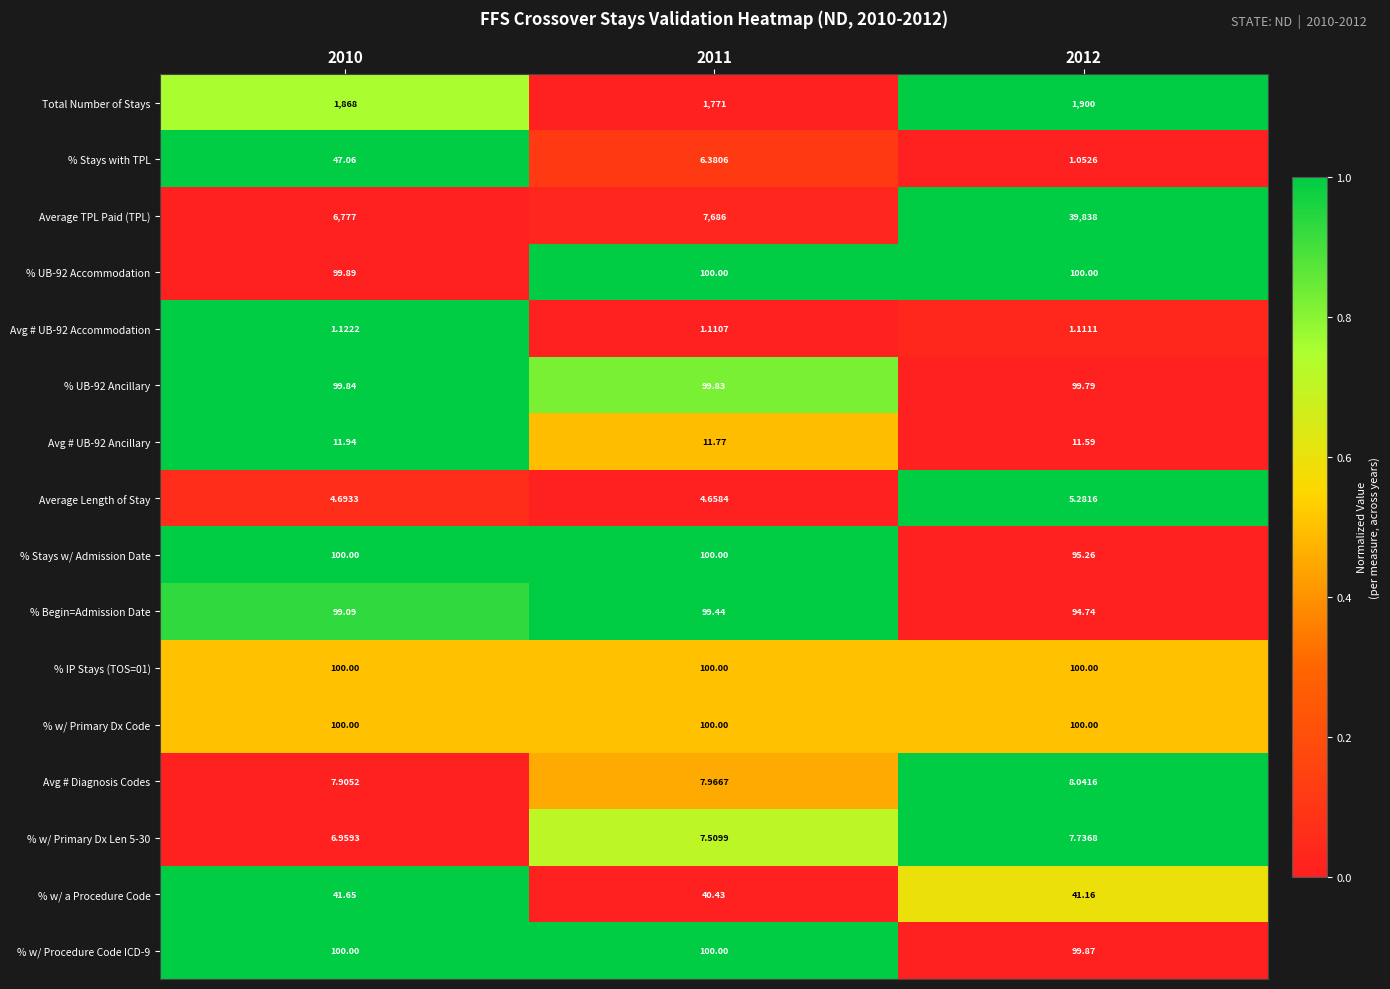

Is the value of % w/ a Procedure Code at 2010 greater than the value of % w/ Primary Dx Len 5-30 at 2012?

Yes